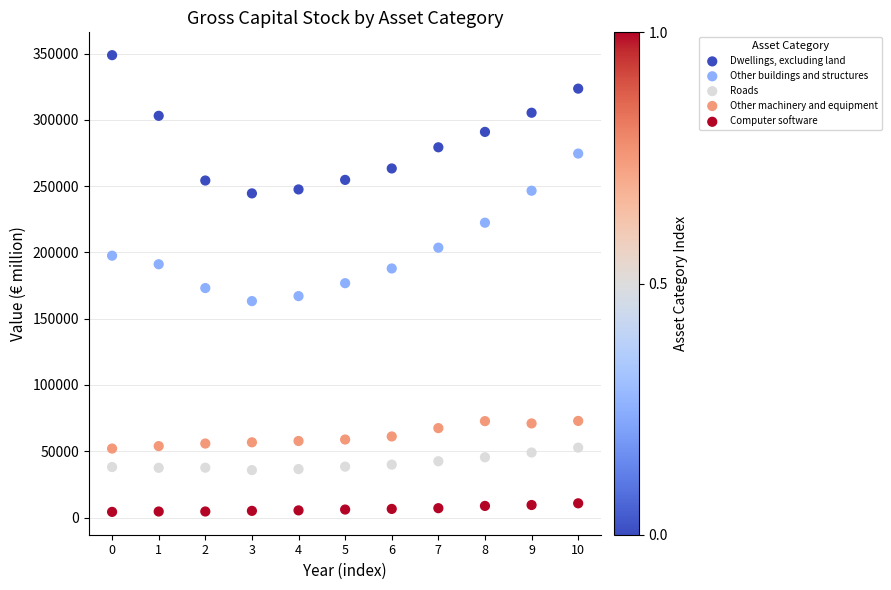

Across all data points, what is the range of Y values (max minus min)?

344577.1